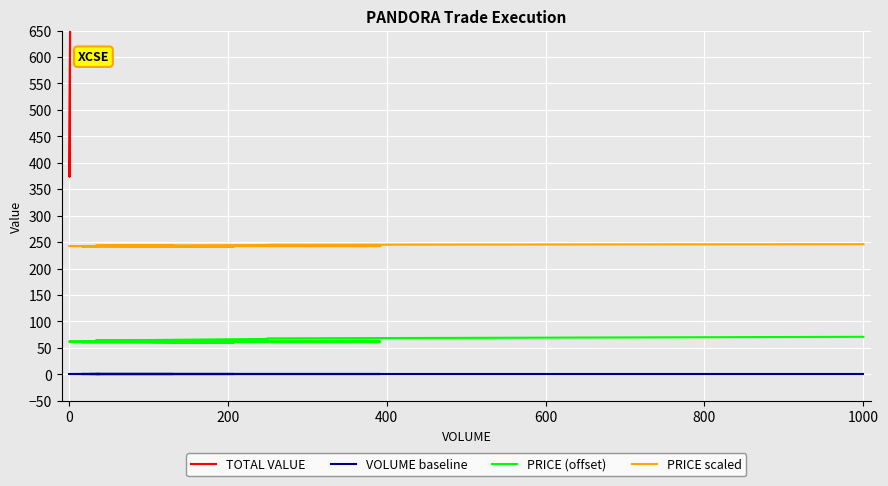

Reading left to right, transcribe all the data shown in this chart.

TOTAL VALUE: 378600.0	94200.0	94050.0	12729.6	16473.6	49046.4	34070.4	5971.2	8956.8	146294.4	373.2	373.2	14554.8	10076.4	68448.0	77376.0	14880.0	9672.0	8928.0	6696.0
VOLUME baseline: 0.0	0.0	0.0	0.0	0.0	0.0	0.0	0.0	0.0	0.0	0.0	0.0	0.0	0.0	0.0	0.0	0.0	0.0	0.0	0.0
PRICE (offset): 71.0	68.0	67.0	64.0	64.0	64.0	64.0	62.0	62.0	62.0	62.0	62.0	62.0	62.0	60.0	60.0	60.0	60.0	60.0	60.0
PRICE scaled: 246.1	244.9	244.5	243.4	243.4	243.4	243.4	242.6	242.6	242.6	242.6	242.6	242.6	242.6	241.8	241.8	241.8	241.8	241.8	241.8